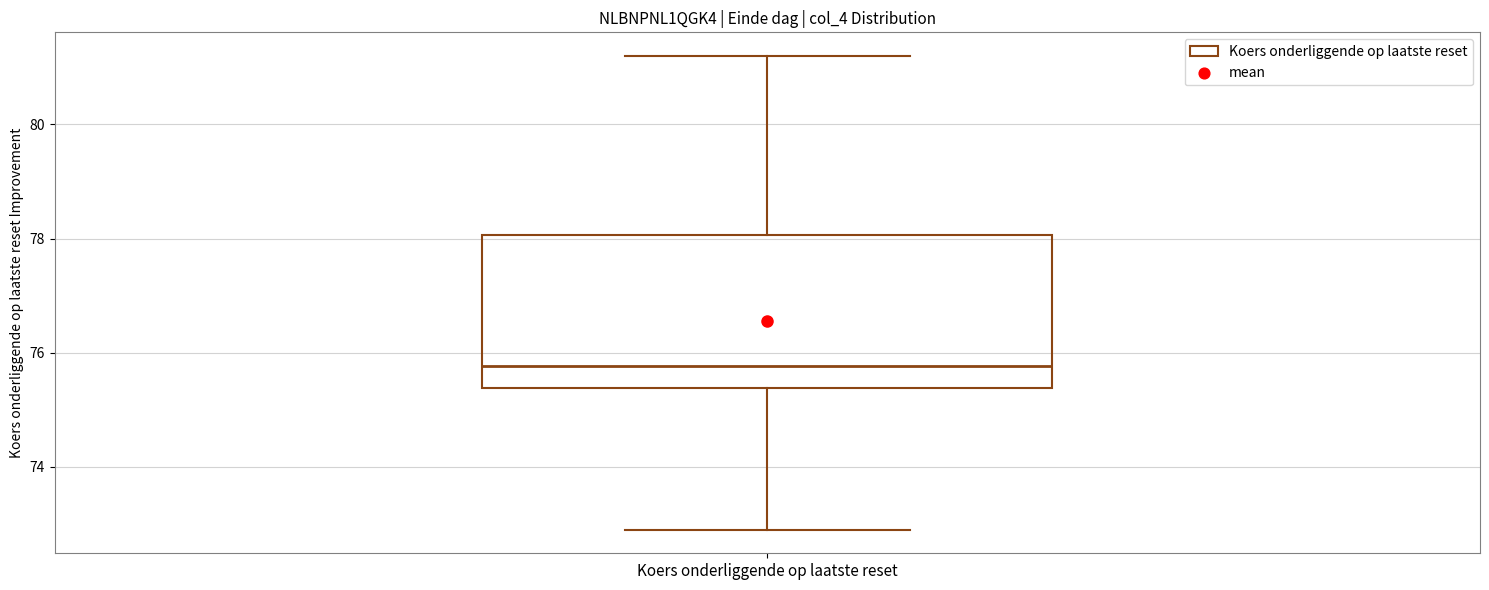

Transcribe this box plot: give where the median line is, the range the box spans, and where the two whiskers end, as read against the y-axis. The values are not printed on the chart, so give them approximately, as read against the axis.

median 75.8, box 75.4 to 78.0, whiskers 73.0 to 81.2